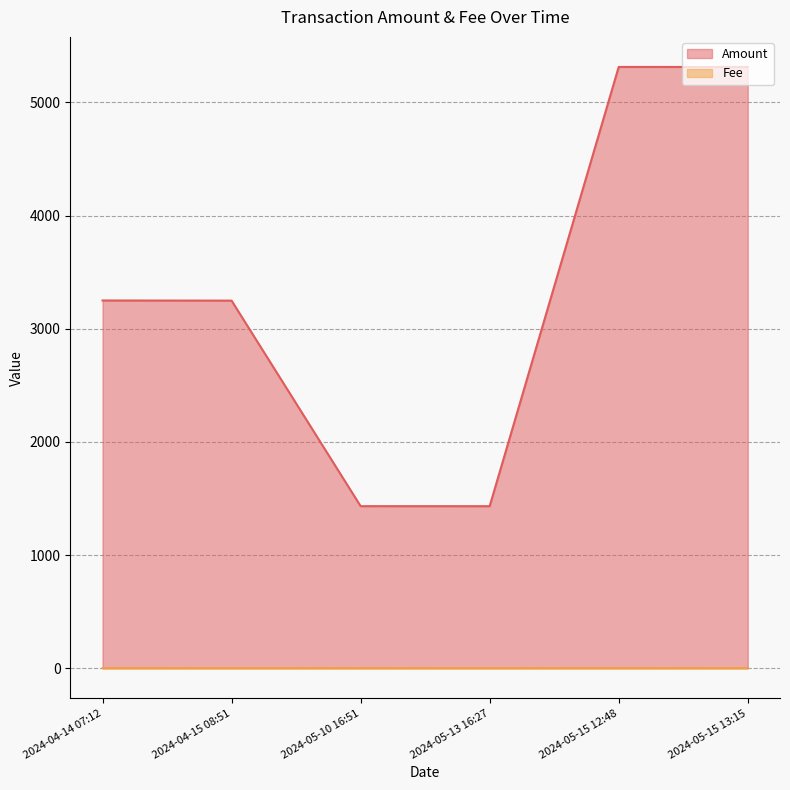

What is the difference between the Fee values at 2024-05-15 13:15 and 2024-05-15 12:48?

0.3